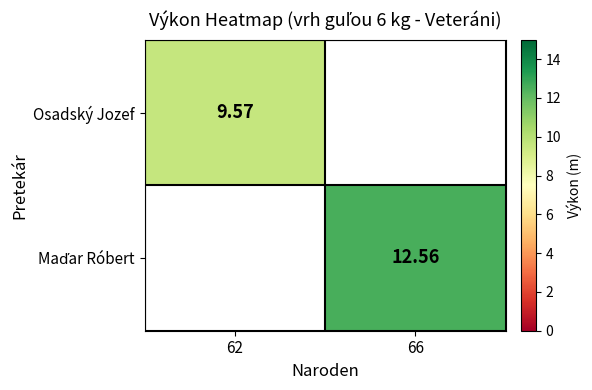

Rank the series by their maximum value, from lowest to highest.

Osadský Jozef, Maďar Róbert